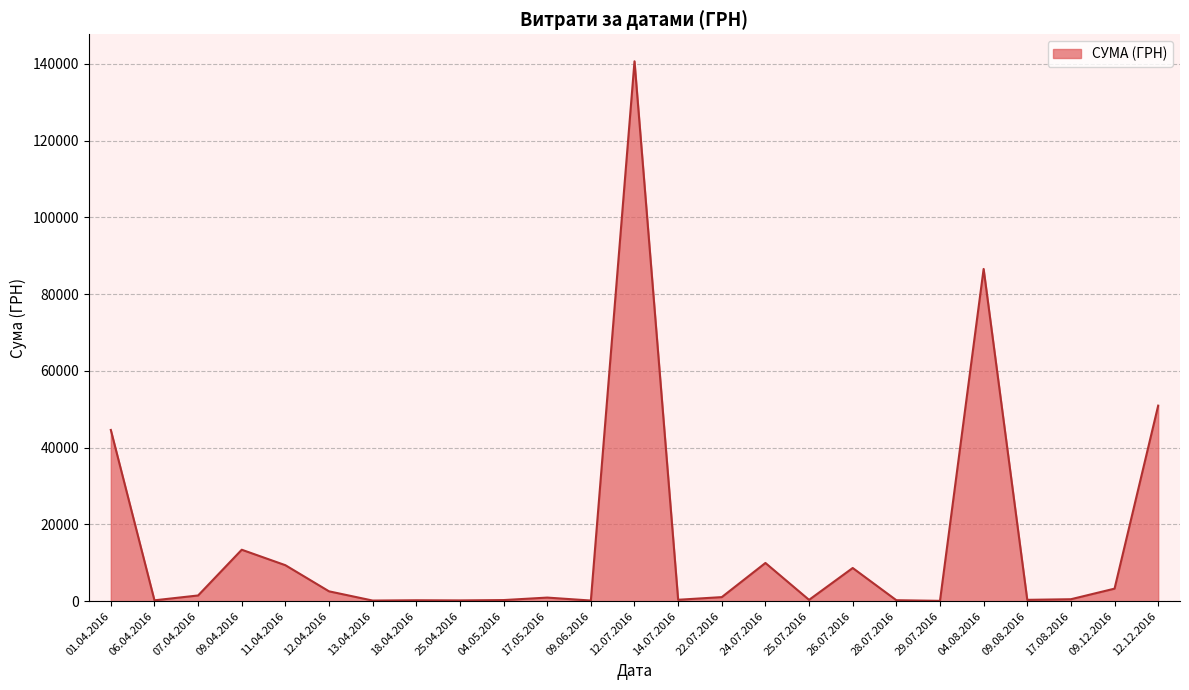

What is the smallest value displayed?

97.8